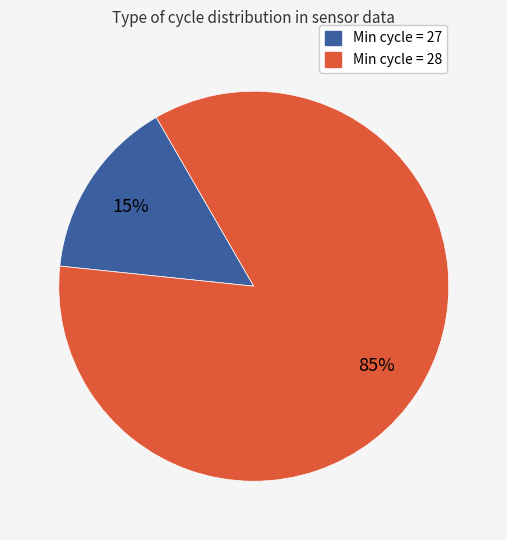

Does any single category account for the majority?

Yes